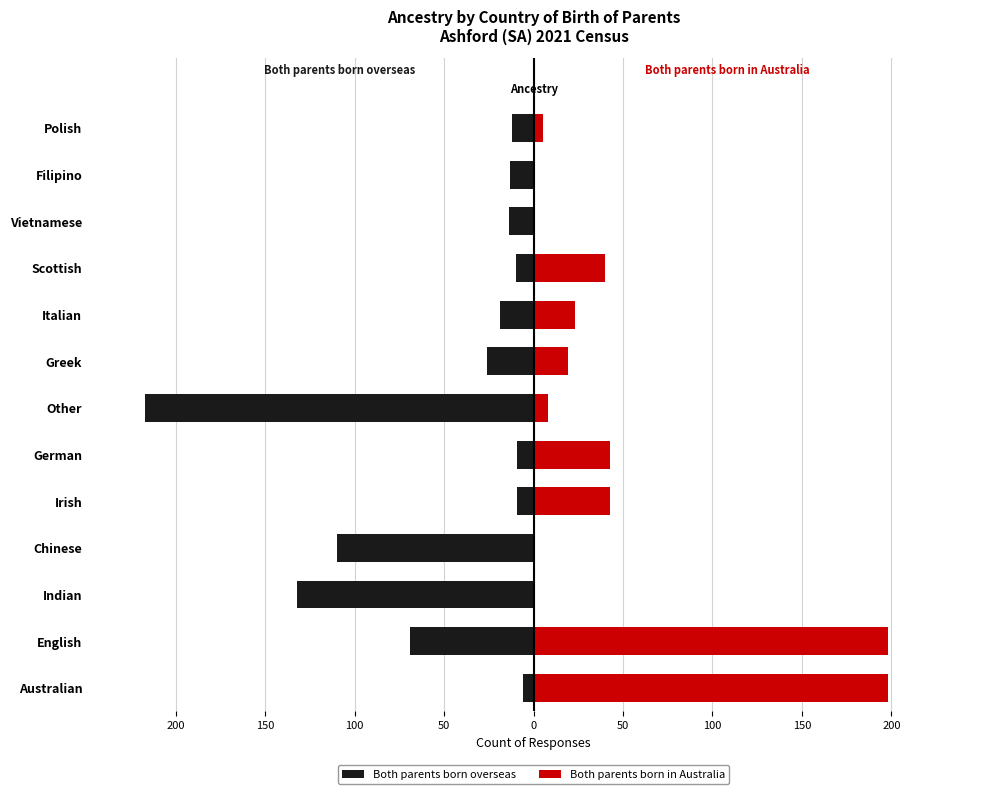

How many bars are there in each group?

2